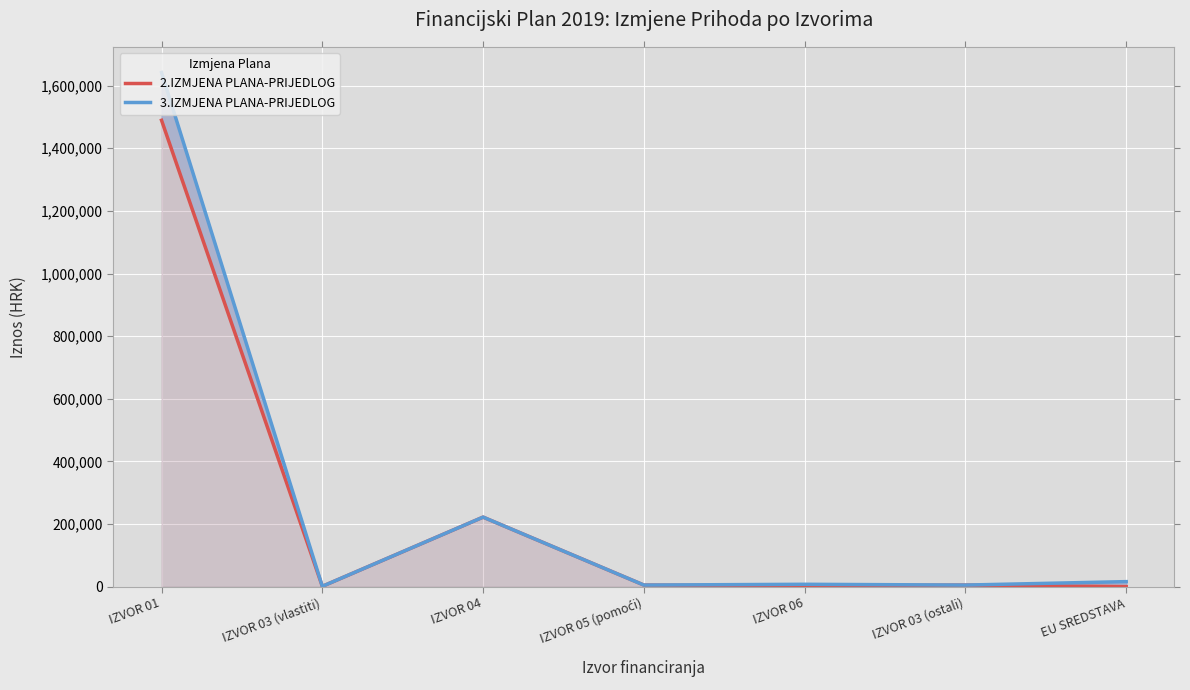

How many data points does each series have?

7